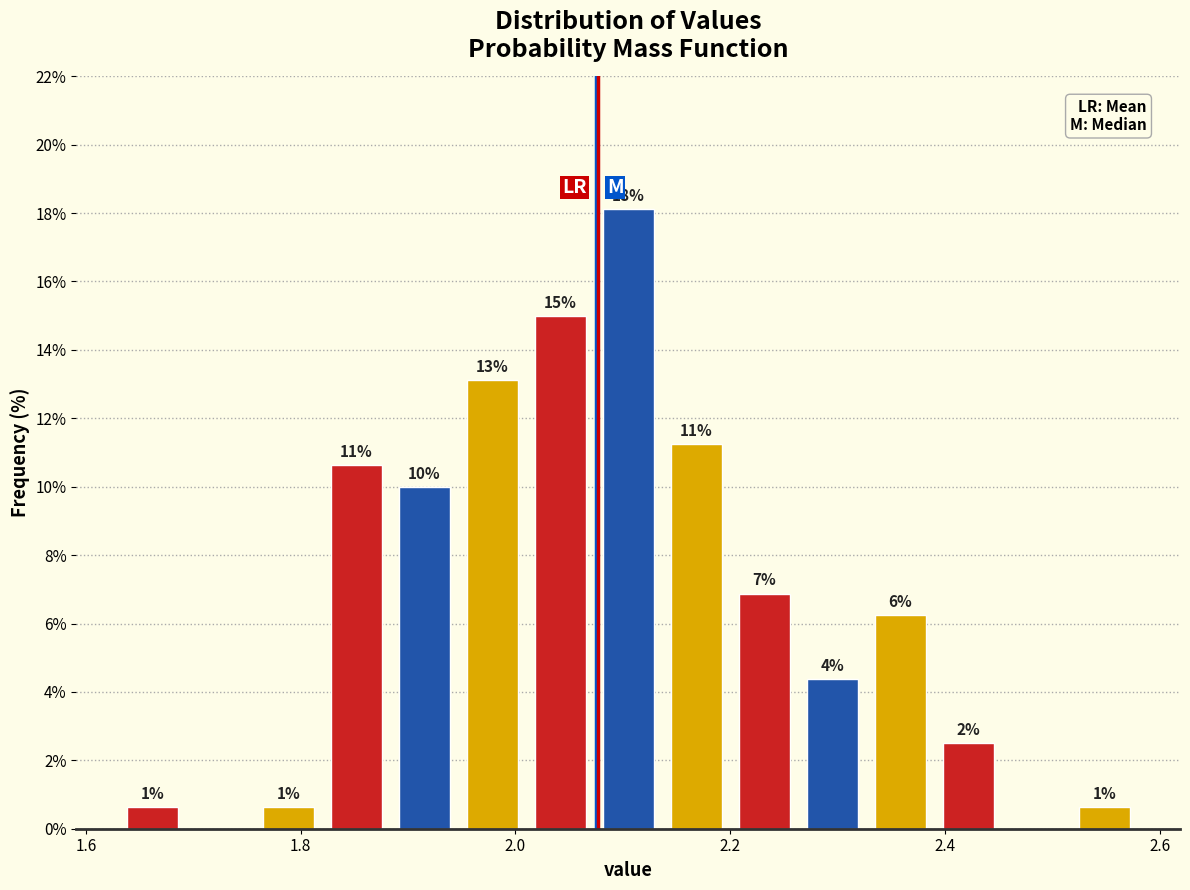

Read against the x-axis, roughly where is the centre of the tallest bar?

2.10